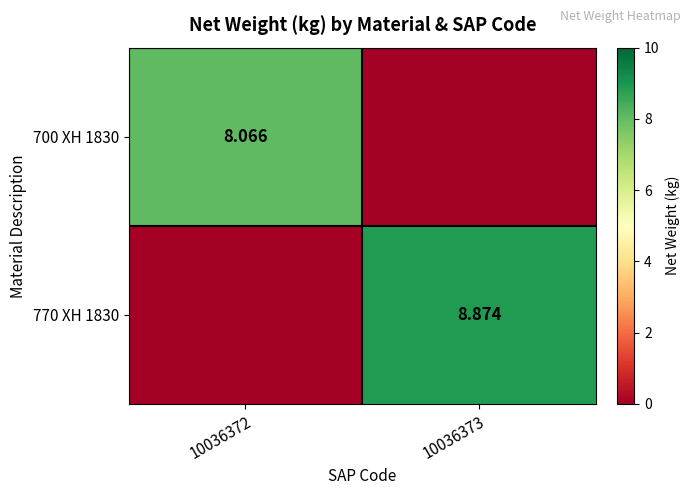

Is the value of 700 XH 1830 at 10036372 greater than the value of 770 XH 1830 at 10036373?

No